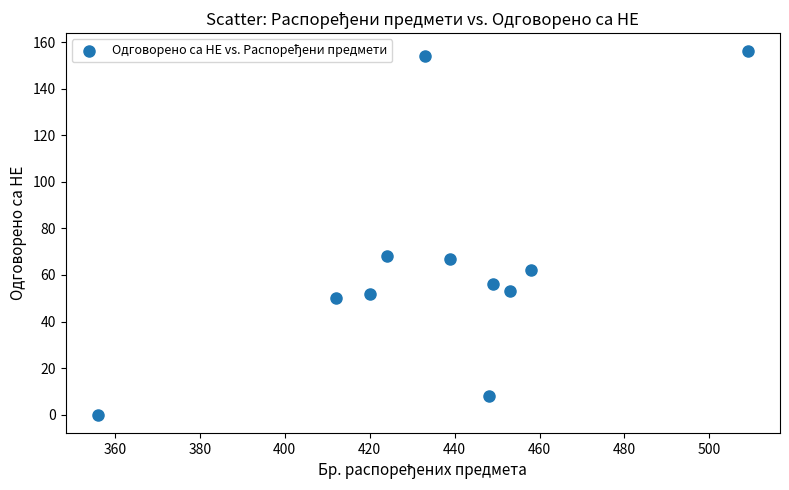

What is the range of X values (max minus min)?

153